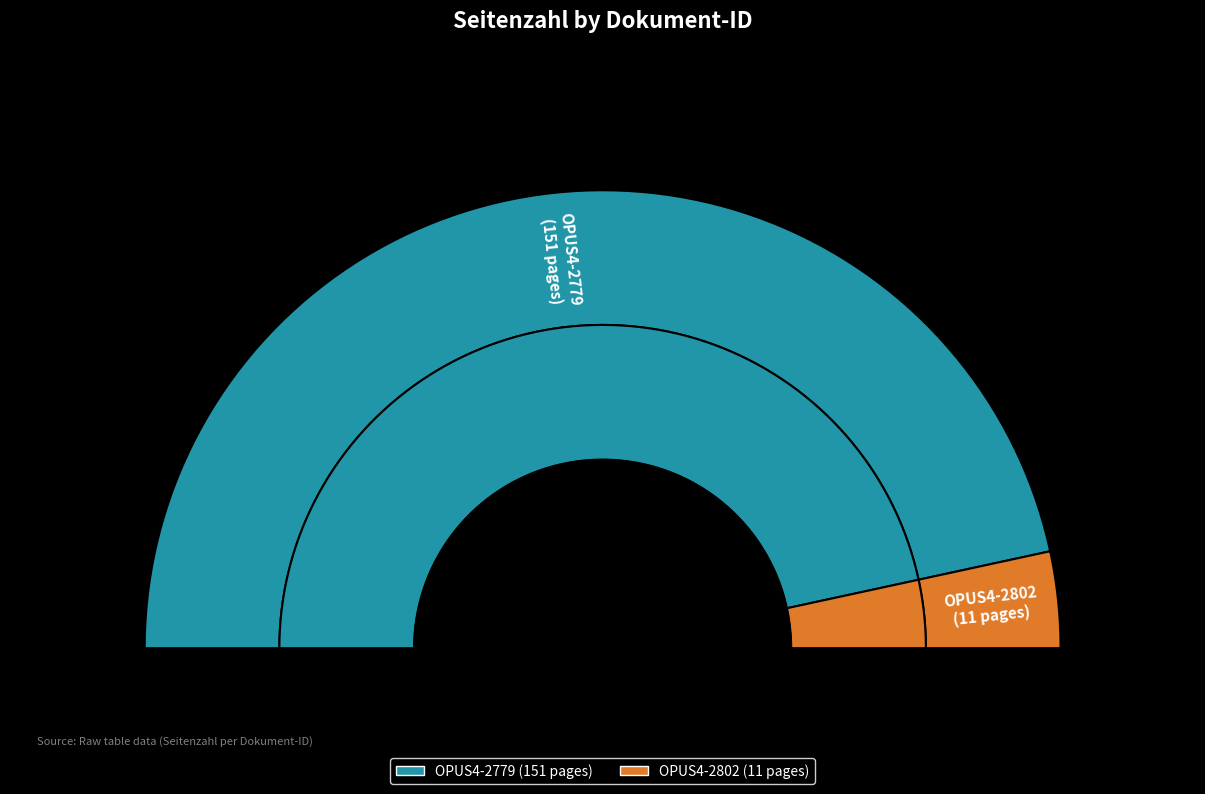

Combined, what portion of the pie is OPUS4-2802 and OPUS4-2779?

100.0%